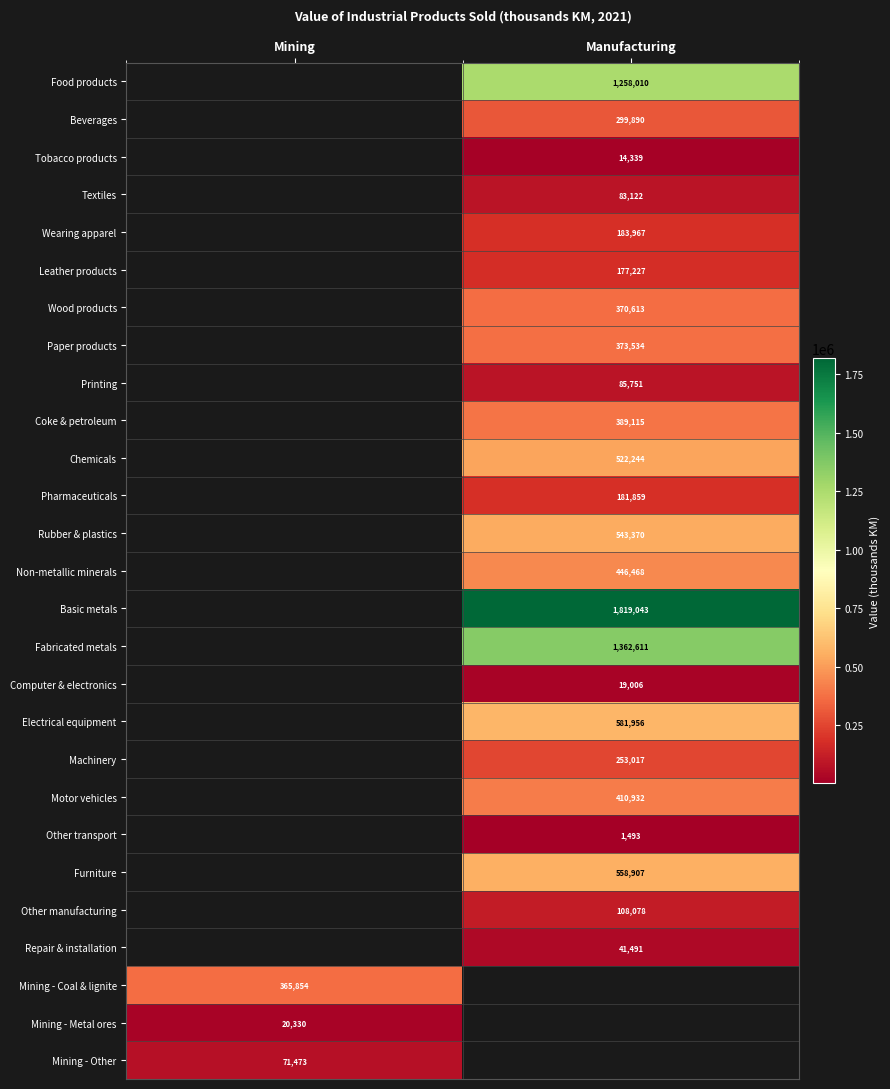

True or false: Tobacco products has a value of 8604 at Manufacturing.

False